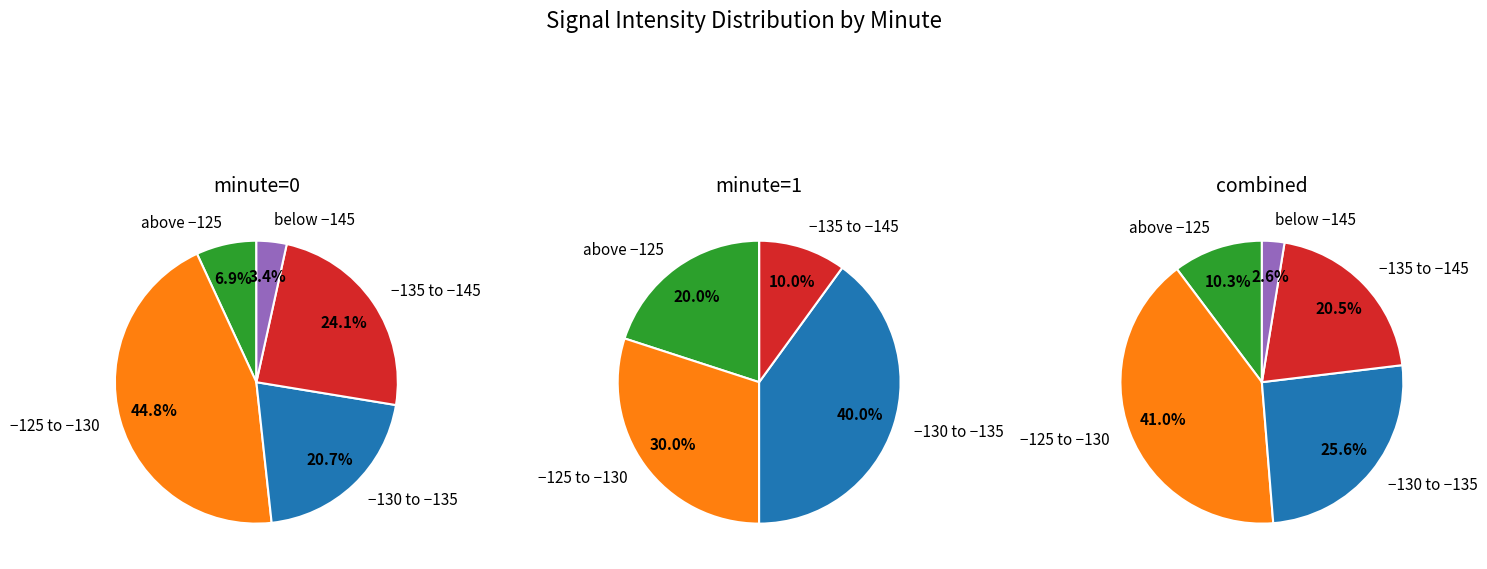

Which has a higher value, 2 or 1?

1